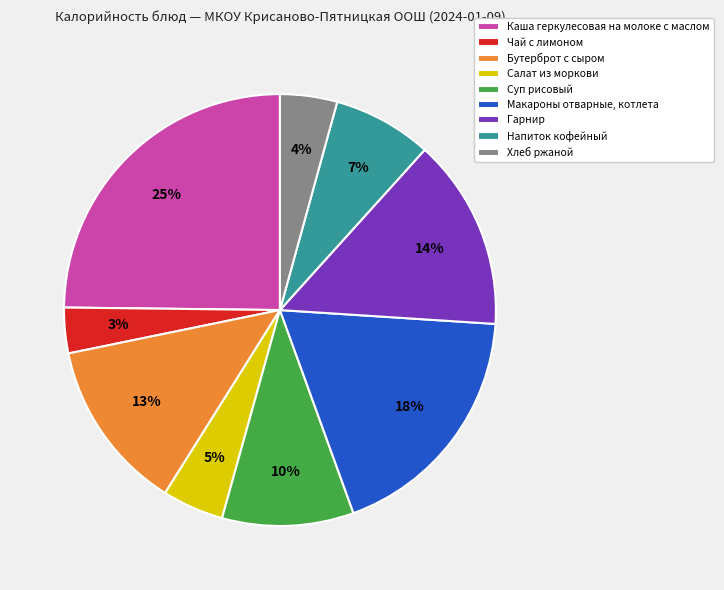

True or false: Салат из моркови accounts for 5% of the total.

True